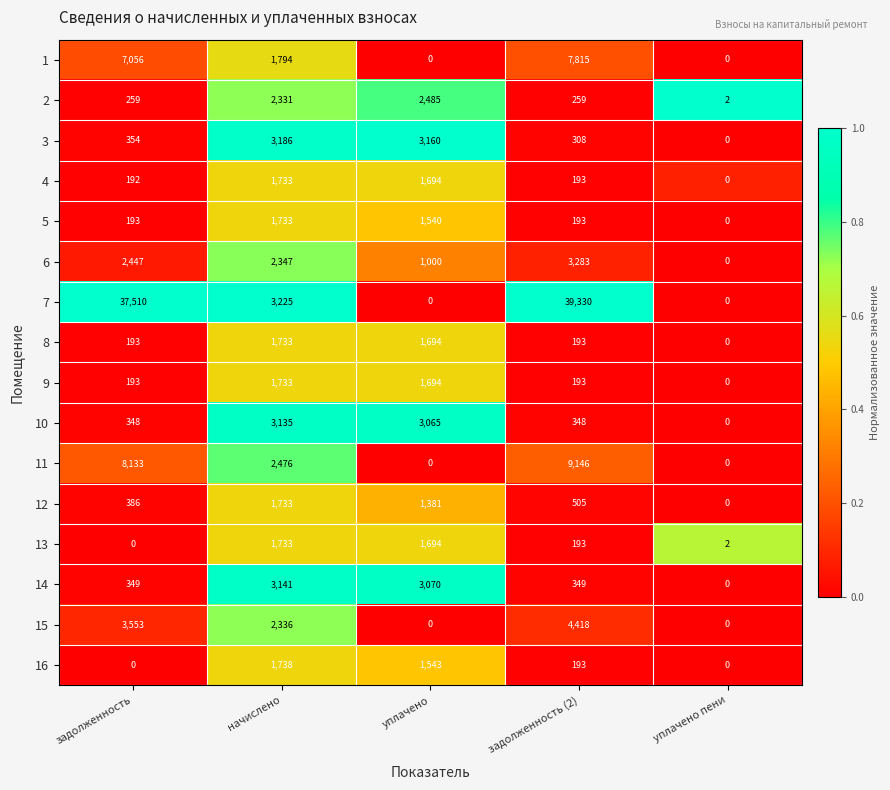

Which series has the largest range (max minus min)?

7